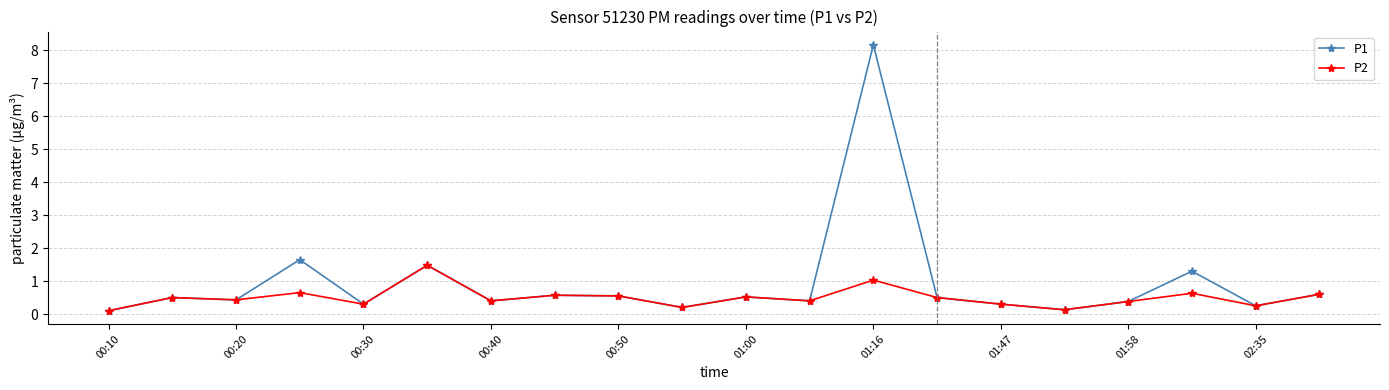

Rank the series by their average value, from lowest to highest.

P2, P1